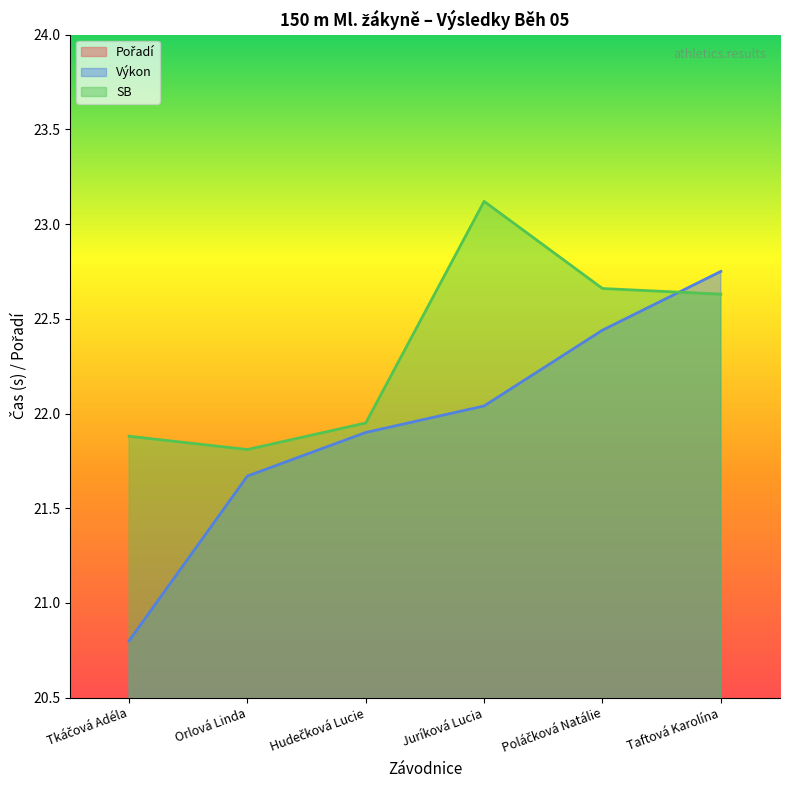

Count the Pořadí values in the range 2 to 5.

4